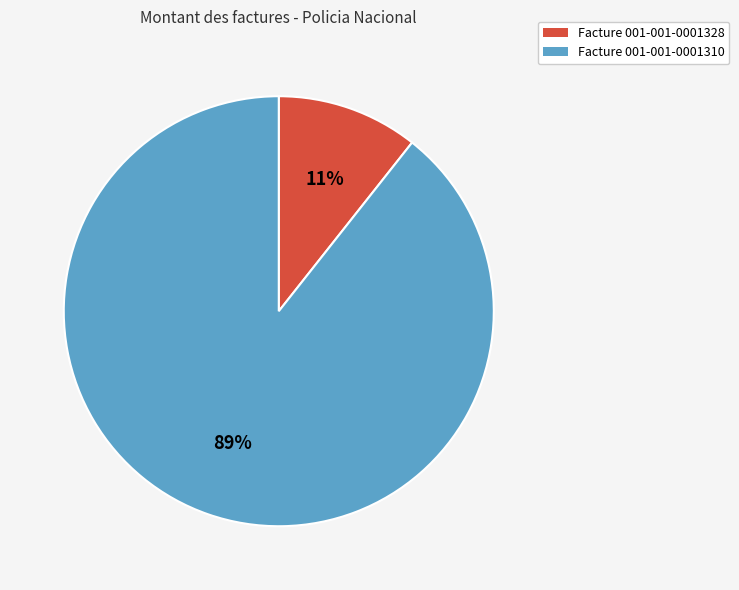

Does any single category account for the majority?

Yes